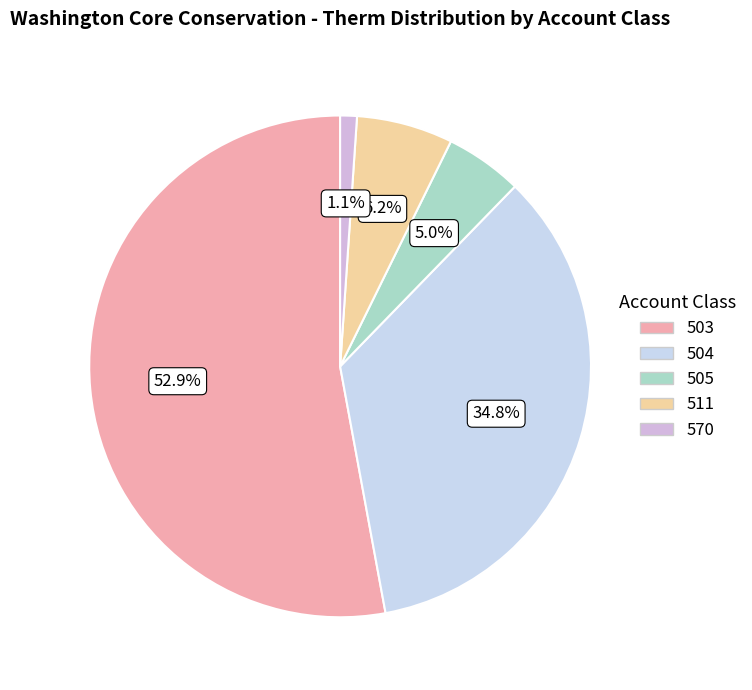

To the nearest percent, what portion does 505 represent?

5%